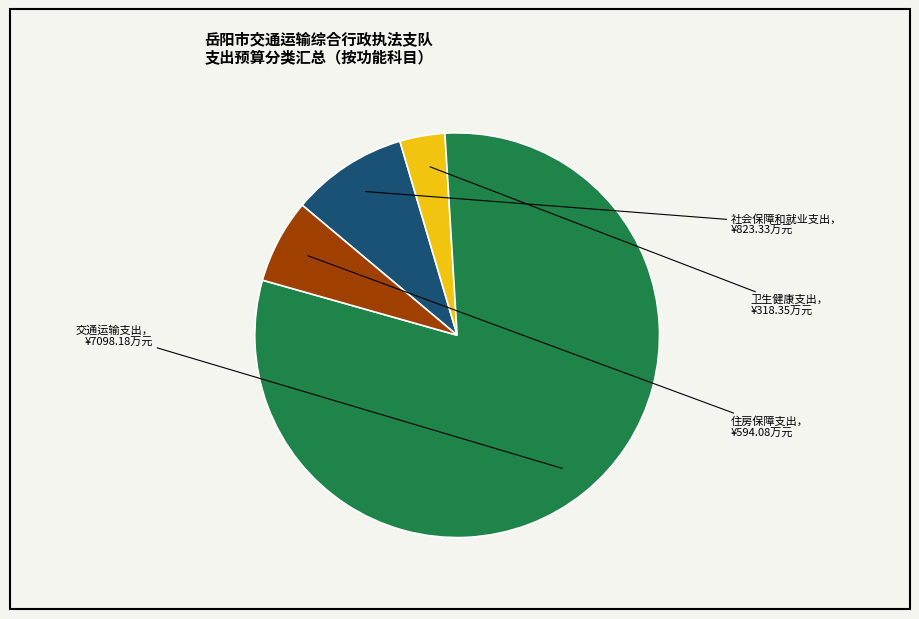

Is there any slice that represents more than half of the pie?

Yes